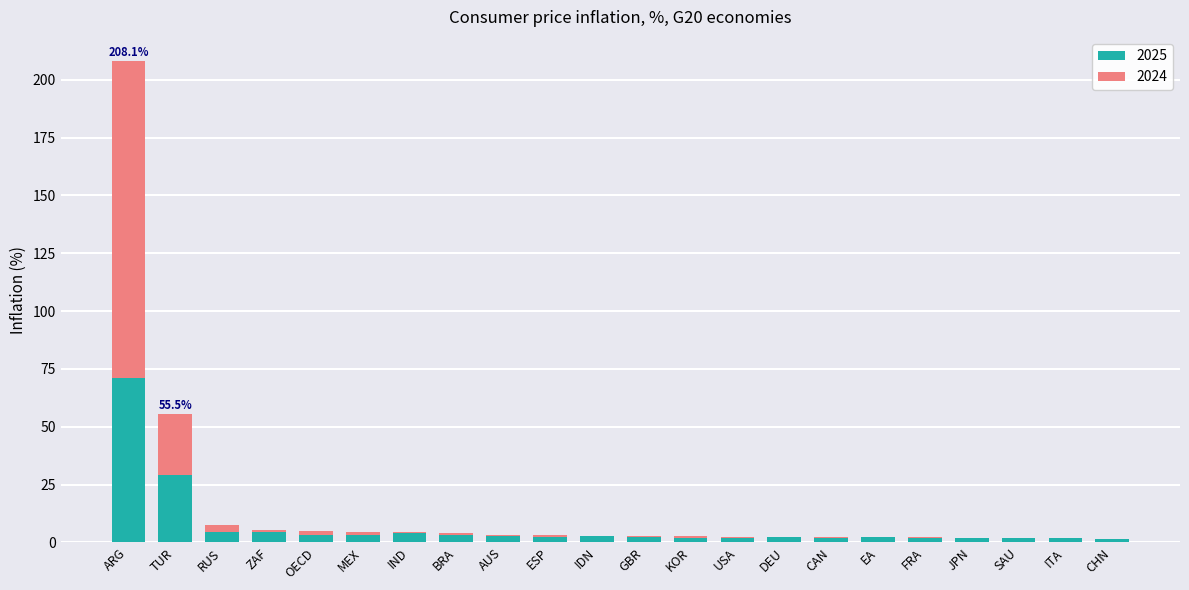

At which category is the sum across all series the highest?

ARG